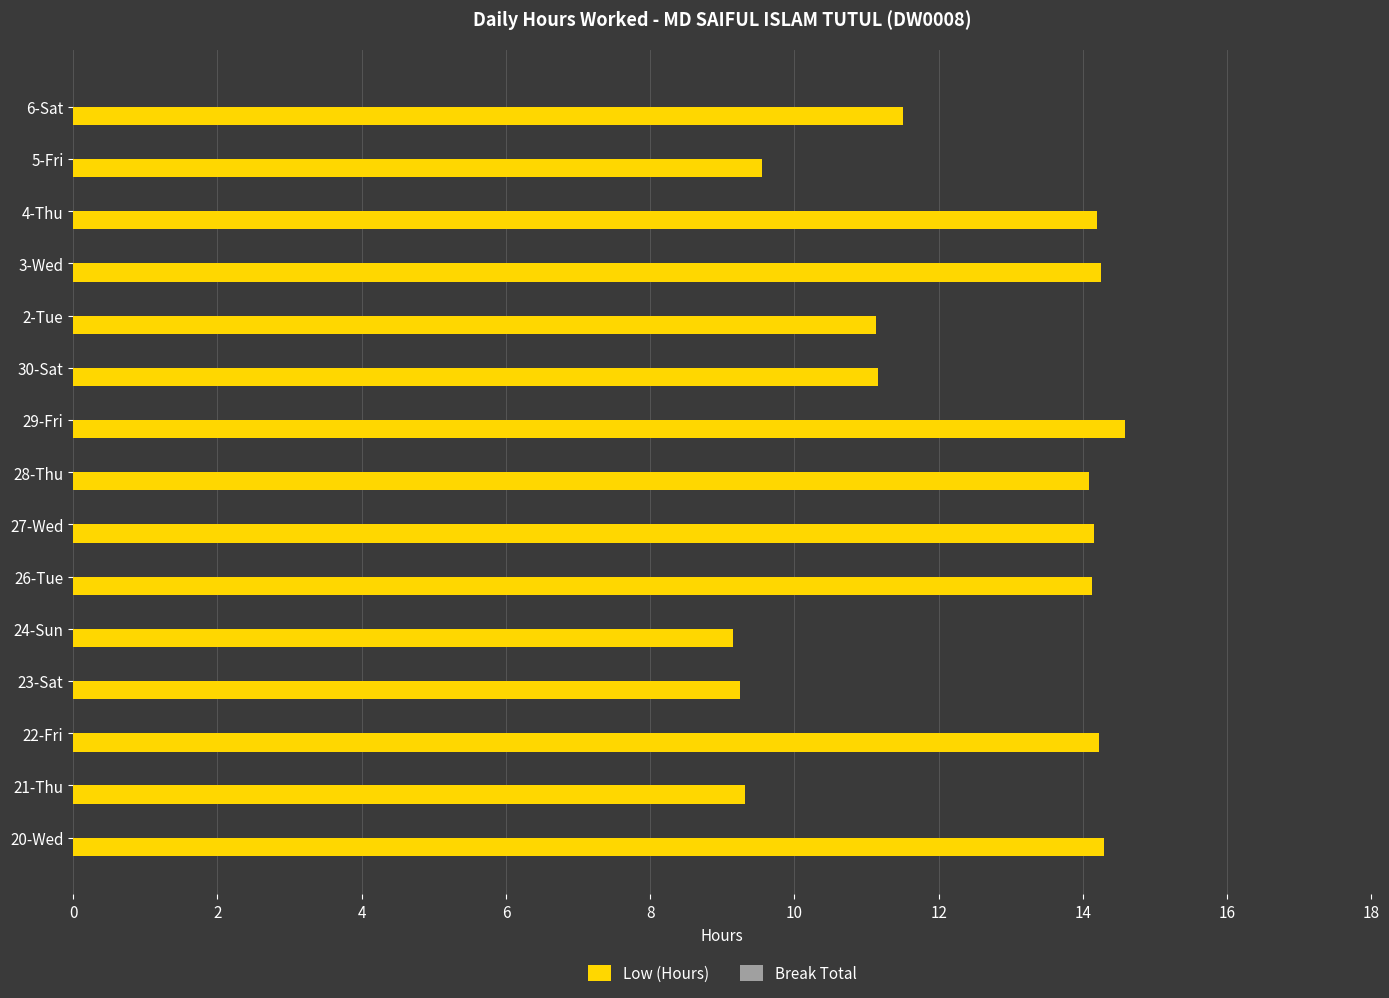

What value does the data have at 28-Thu?

14.1